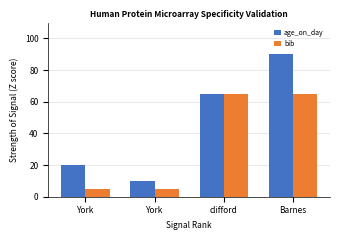

True or false: bib has a value of 8 at York.

False